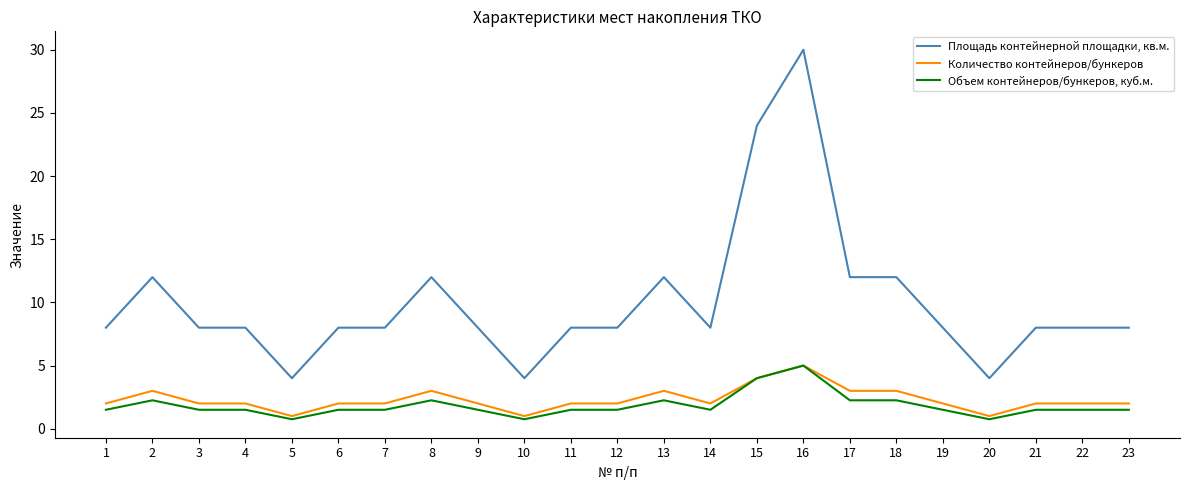

At which category does the chart reach its peak across all series?

16